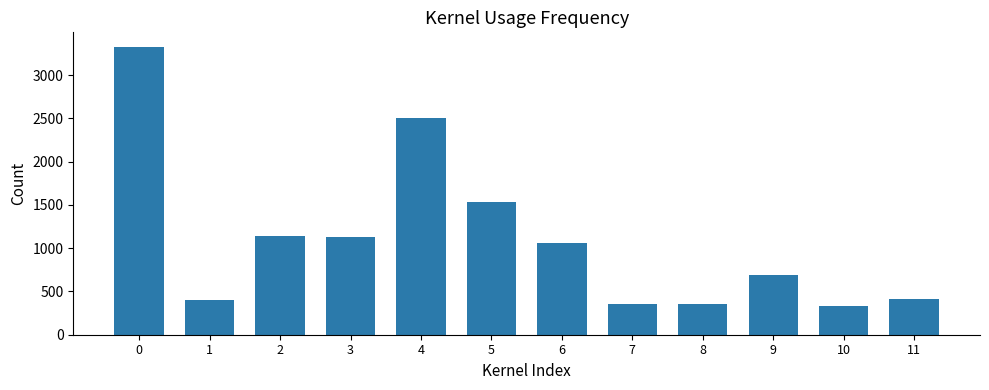

The chart shows a value of 553 at 7. True or false?

False